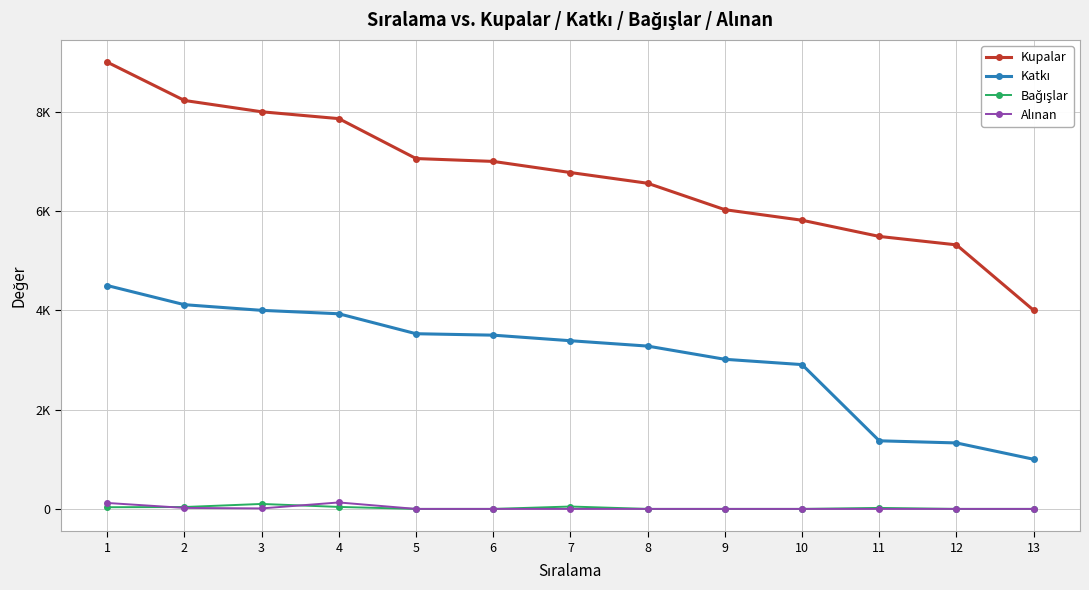

What is the value of the Kupalar point at the 1st from the left?

9000